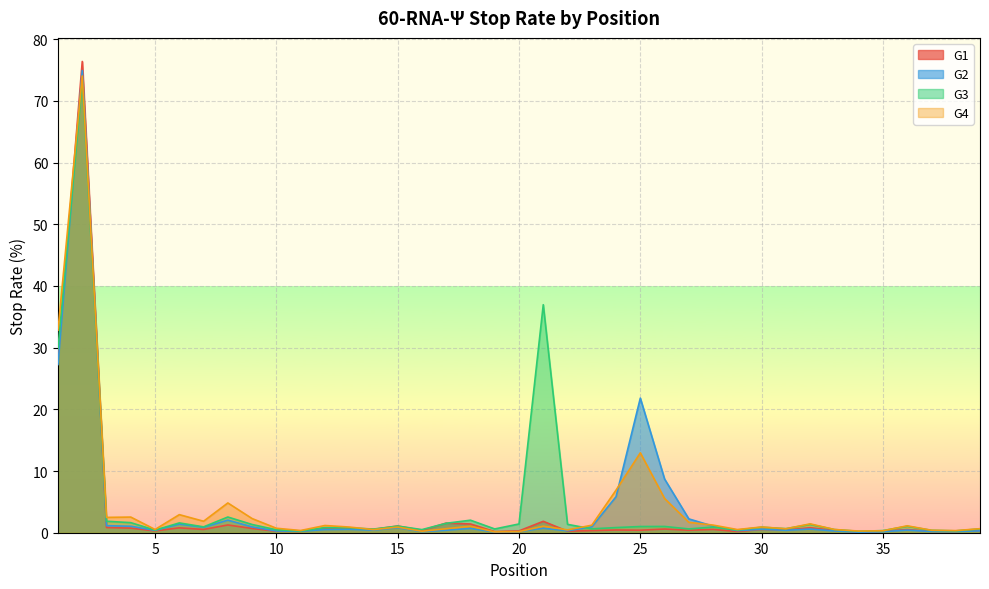

Reading left to right, list all the values displayed in this chart.

G1: 28.1	76.4	0.8	0.7	0.3	0.8	0.5	1.3	0.7	0.2	0.2	0.7	0.7	0.5	1.1	0.4	1.6	1.4	0.2	0.3	1.9	0.2	0.3	0.4	0.4	0.6	0.4	0.5	0.2	0.5	0.4	0.8	0.4	0.1	0.2	0.5	0.2	0.2	0.3
G2: 27.3	74.9	1.1	1.1	0.4	1.4	0.9	2.0	0.9	0.3	0.2	0.5	0.6	0.4	0.8	0.2	0.4	0.7	0.1	0.2	0.7	0.3	1.0	5.8	21.8	8.7	2.2	1.1	0.3	0.6	0.4	0.6	0.3	0.1	0.2	0.4	0.2	0.2	0.3
G3: 29.8	73.3	1.9	1.6	0.4	1.6	0.9	2.5	1.3	0.5	0.3	0.8	0.8	0.6	1.1	0.5	1.5	2.0	0.6	1.4	37.0	1.4	0.6	0.8	1.0	1.0	0.6	0.9	0.4	0.9	0.7	1.4	0.5	0.2	0.3	1.0	0.4	0.3	0.6
G4: 32.8	74.0	2.5	2.5	0.5	2.9	1.9	4.8	2.3	0.7	0.4	1.2	0.9	0.5	0.9	0.2	0.7	1.1	0.1	0.2	1.1	0.5	1.2	6.9	12.9	5.5	1.7	1.2	0.5	0.9	0.6	1.4	0.5	0.3	0.3	1.1	0.4	0.3	0.7